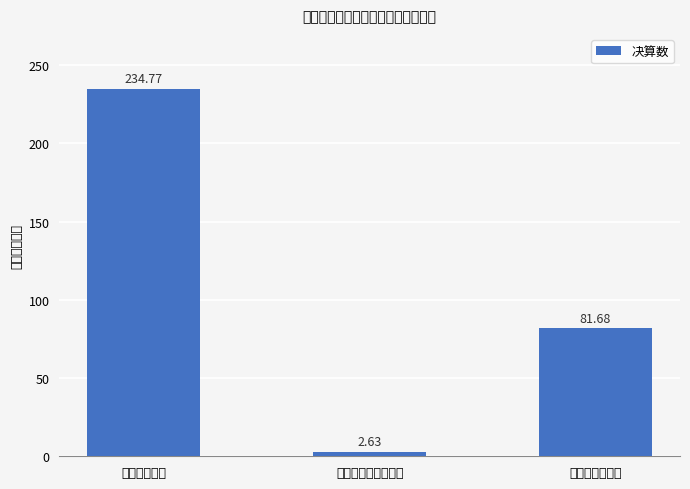

At which label does the data first exceed 81?

工资福利支出